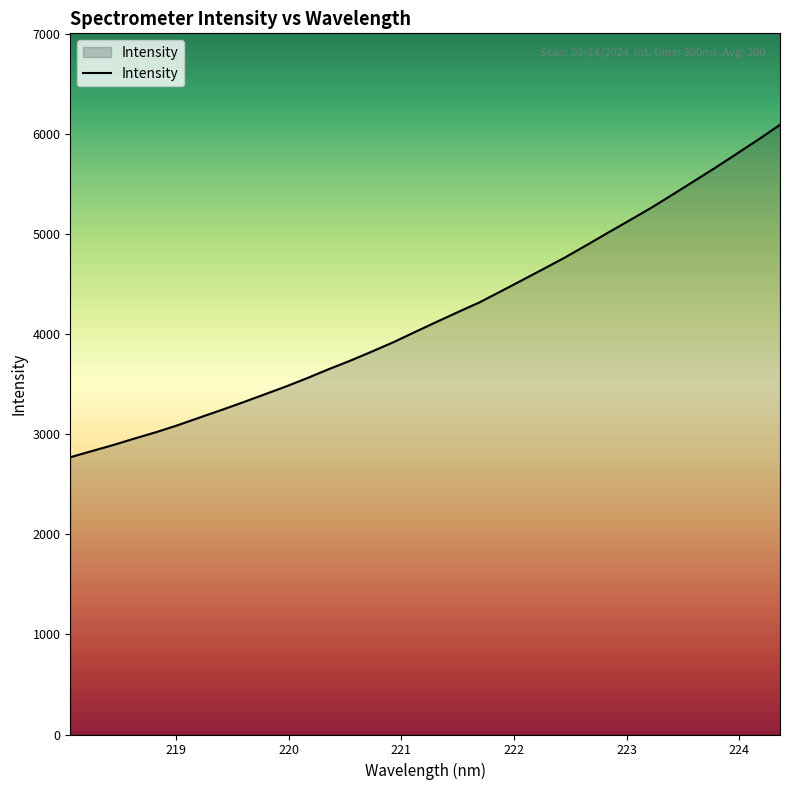

What is the minimum value shown in the chart?

2769.2